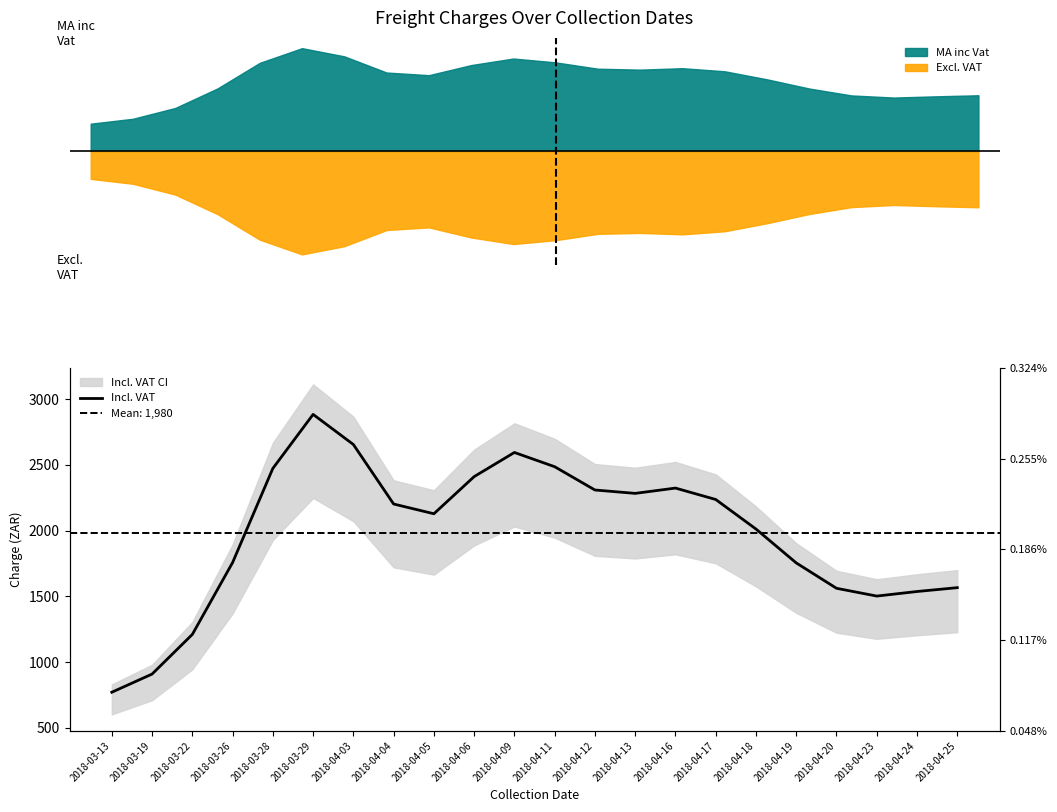

Reading right to left, list all the values displayed in this chart.

2018-04-25=1565.9	2018-04-24=1536.6	2018-04-23=1501.9	2018-04-20=1561.1	2018-04-19=1753.9	2018-04-18=2011.5	2018-04-17=2236.0	2018-04-16=2322.8	2018-04-13=2282.5	2018-04-12=2308.2	2018-04-11=2485.1	2018-04-09=2593.4	2018-04-06=2409.9	2018-04-05=2127.6	2018-04-04=2201.6	2018-04-03=2654.0	2018-03-29=2882.9	2018-03-28=2472.4	2018-03-26=1756.7	2018-03-22=1210.4	2018-03-19=909.1	2018-03-13=771.0